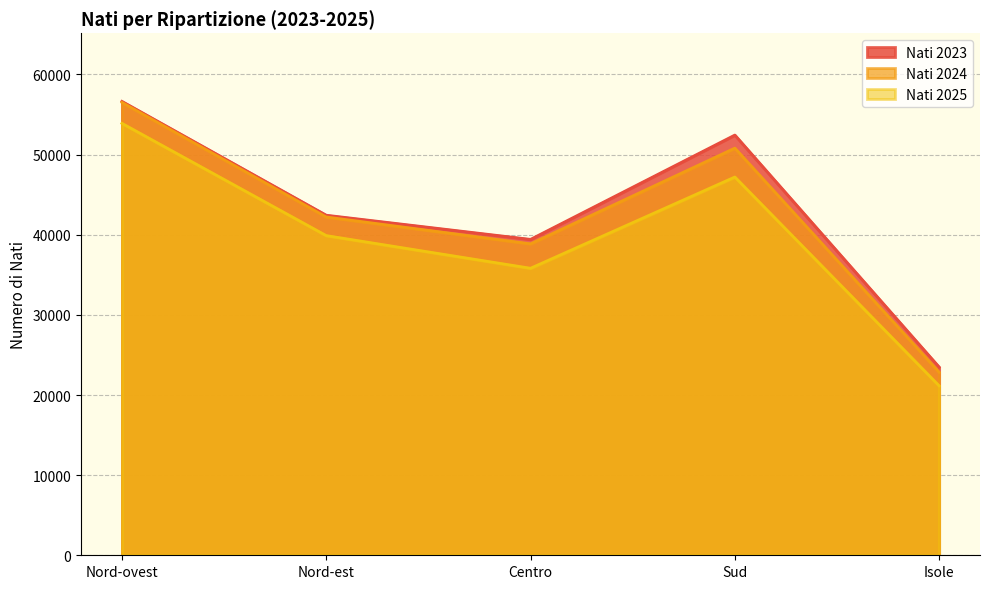

At which label is Nati 2023 closest to 40057?

Centro